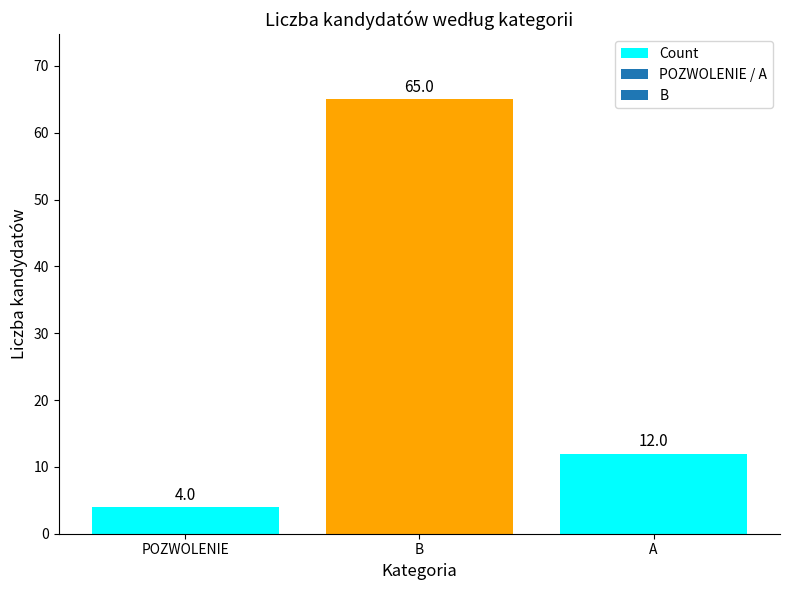

Where does the data first go above 12?

B